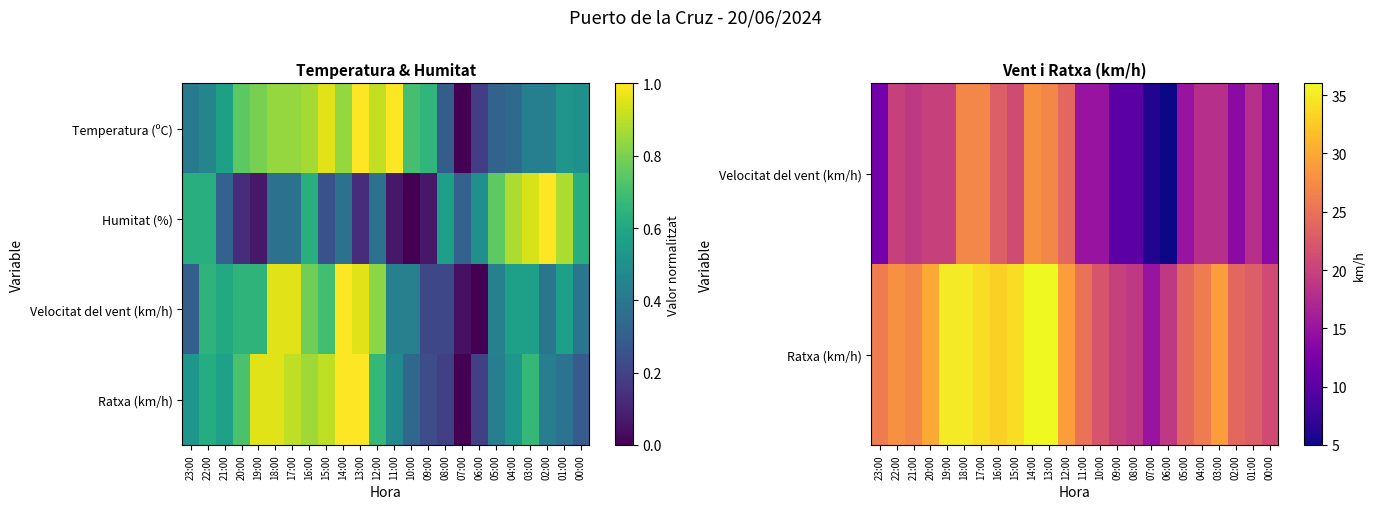

At which category is the sum across all series the highest?

14:00